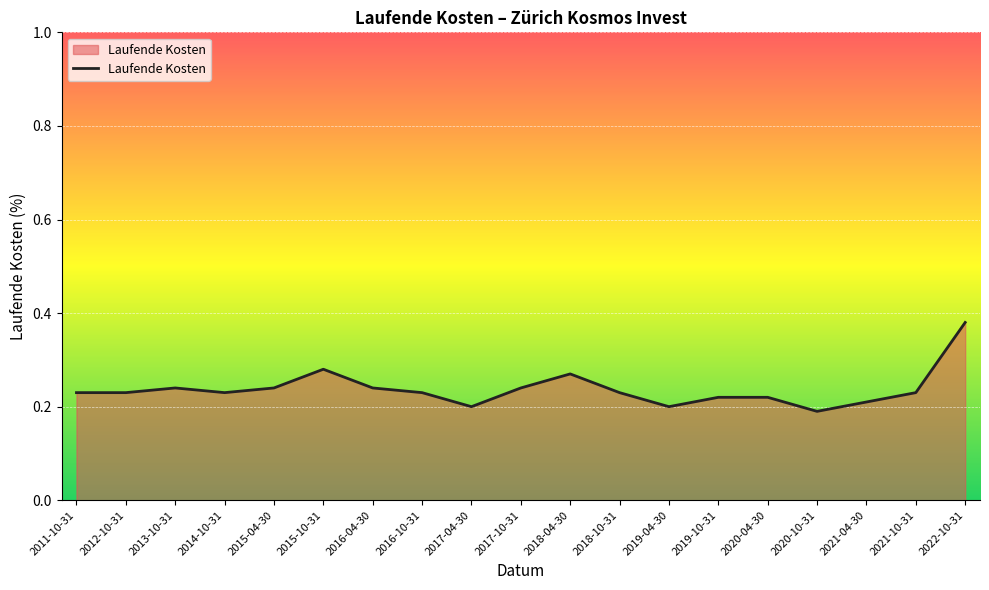

What position from the left is 2022-10-31?

19